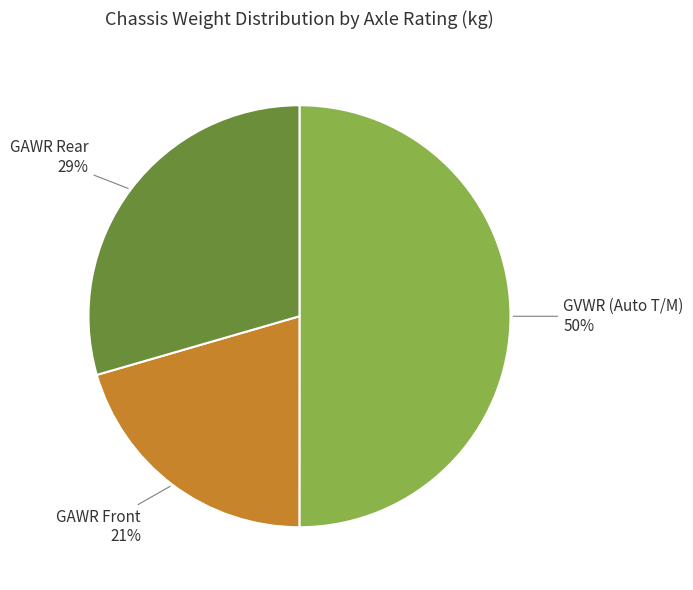

What is the smallest slice in the pie chart?

GAWR Front